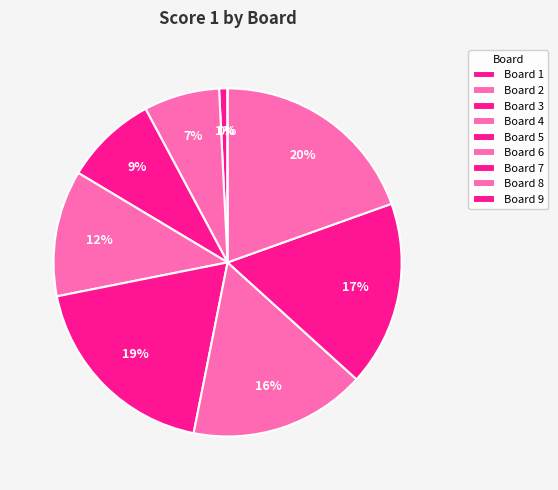

What is the total percentage of 9 and 1?

0.8%